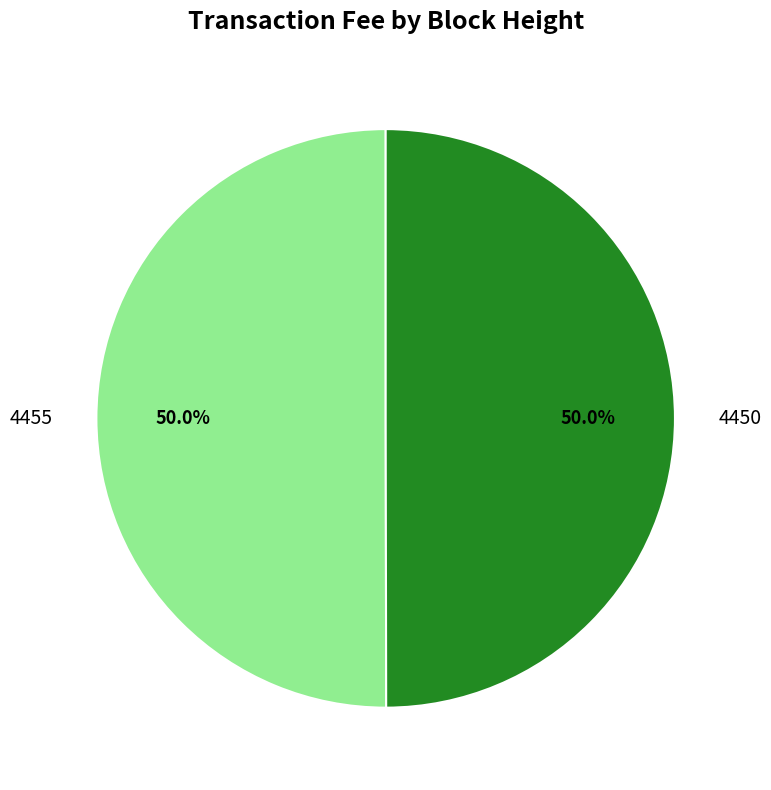

To the nearest percent, what percentage of the pie is 4450?

50%